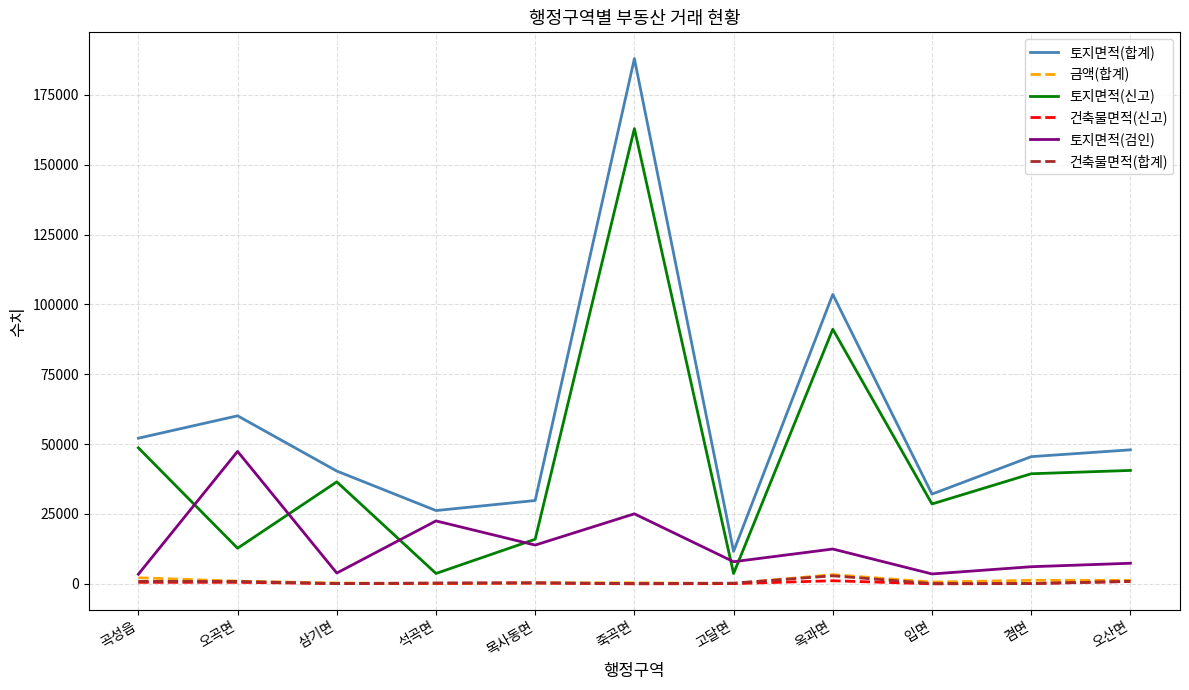

True or false: 금액(합계) and 토지면적(합계) intersect in this chart.

False